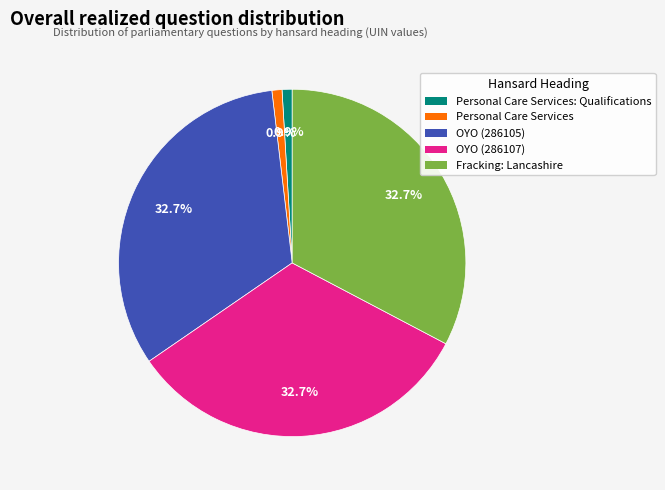

Does any single category account for the majority?

No